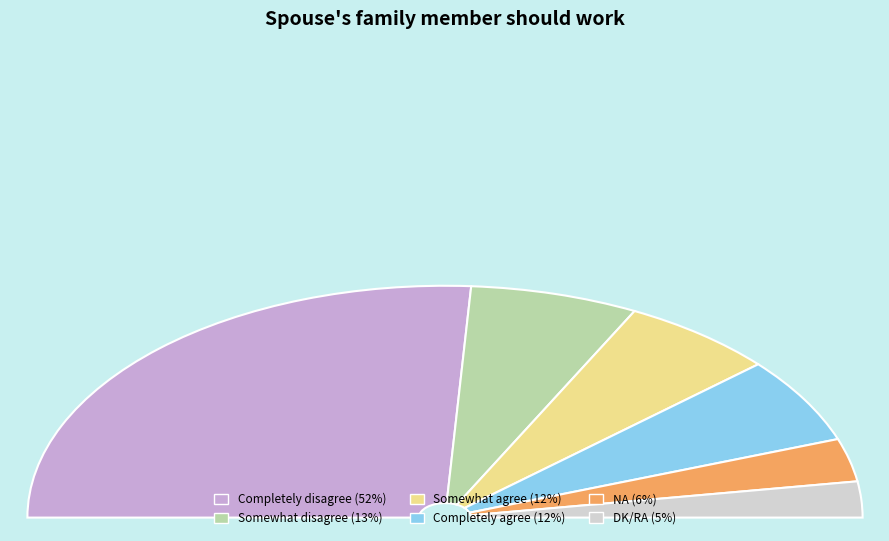

Does Completely disagree account for over 50% of the chart?

Yes